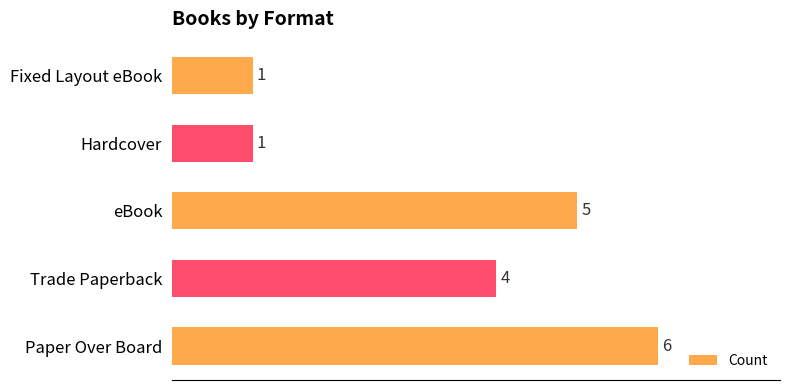

How many bars are there in total?

5